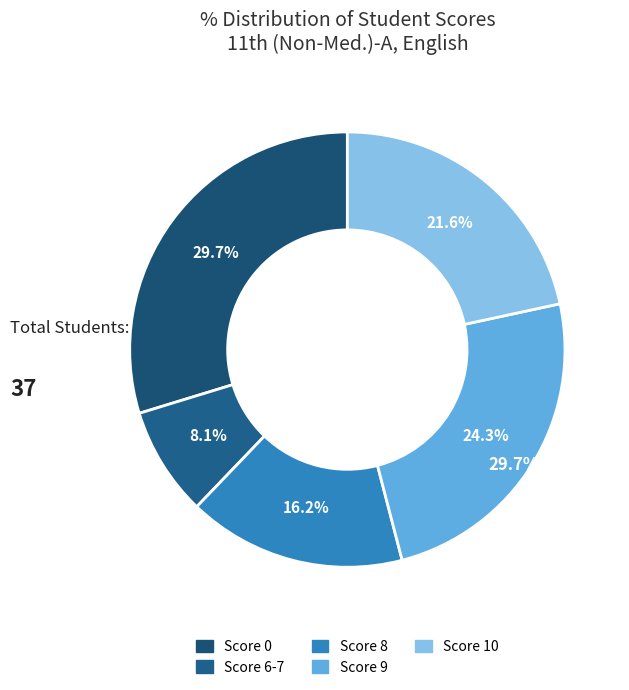

How much of the chart is everything except Score 6-7?

91.9%